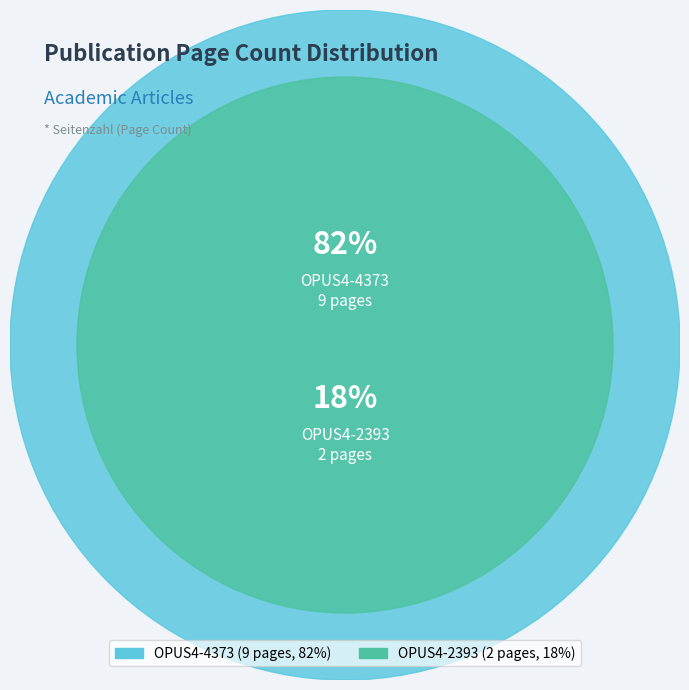

To the nearest percent, what percentage of the pie is OPUS4-2393?

18%